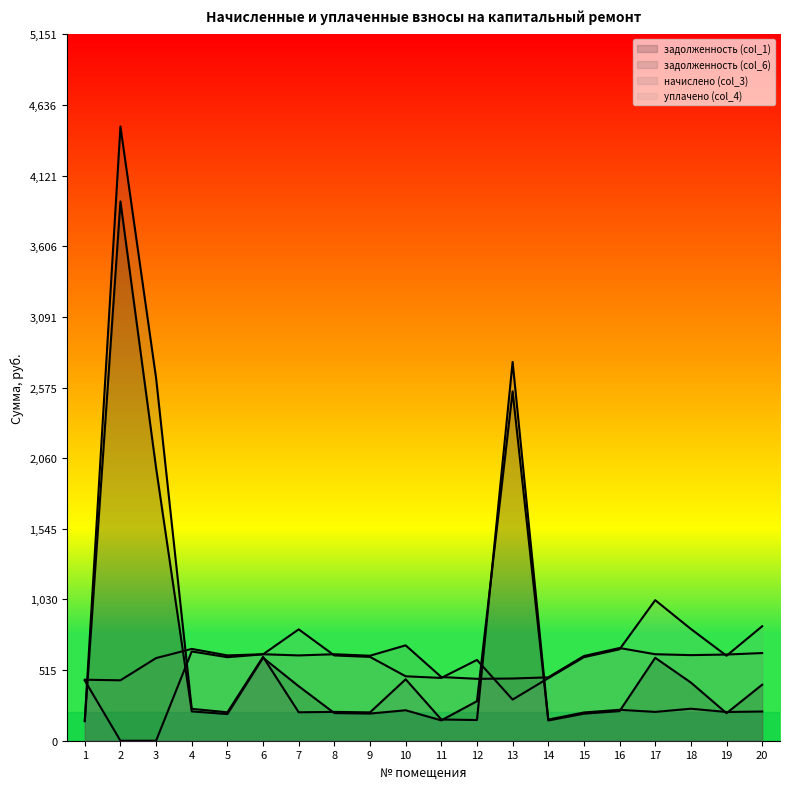

How many intersections are there between начислено (col_3) and задолженность (col_6)?

4